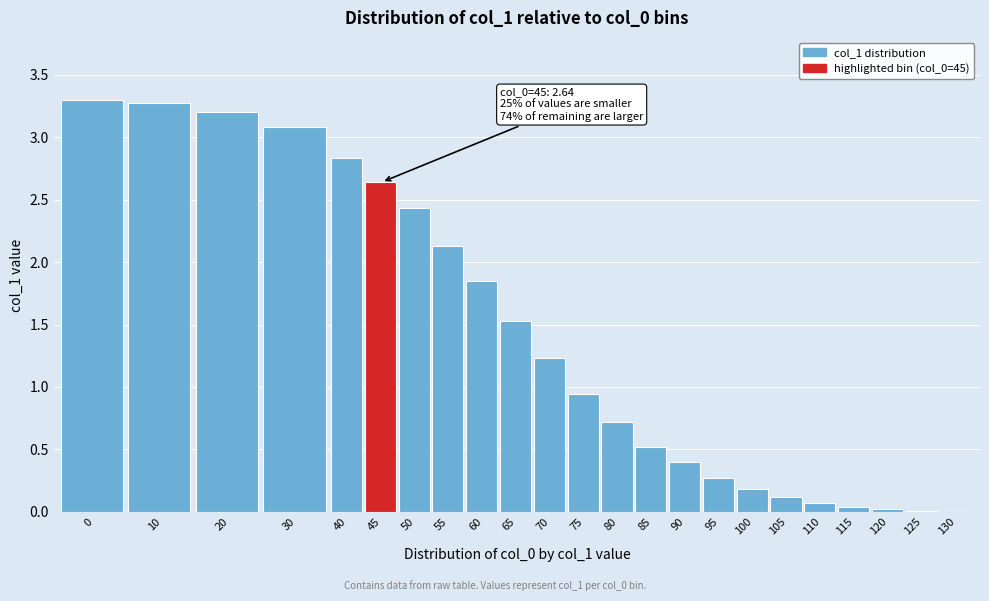

What is the greatest value displayed?

3.3